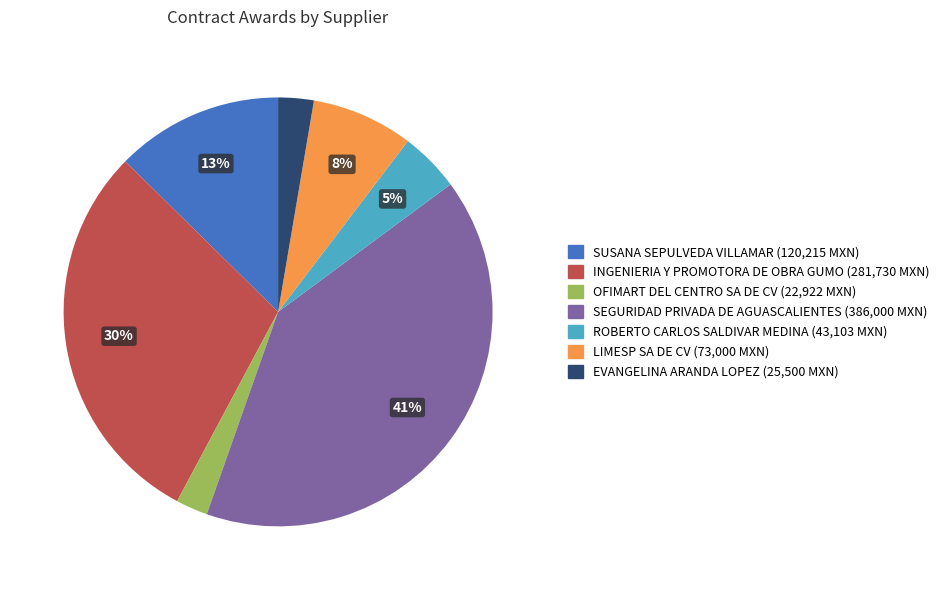

Is ROBERTO CARLOS SALDIVAR MEDINA the majority of the pie?

No